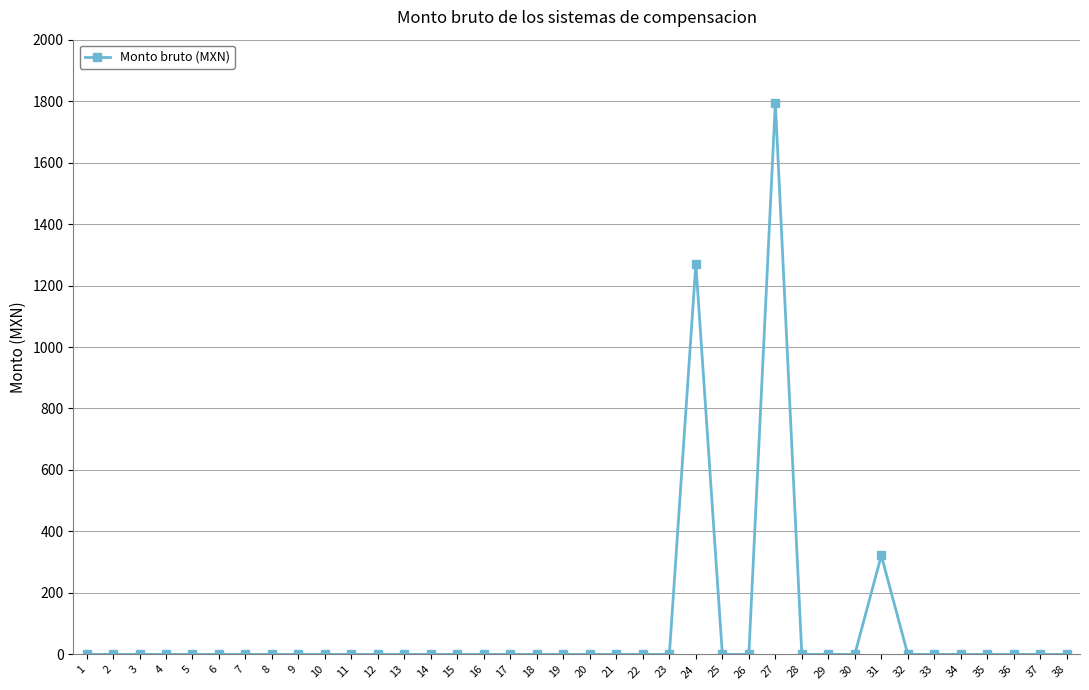

What is the maximum value shown in the chart?

1795.5